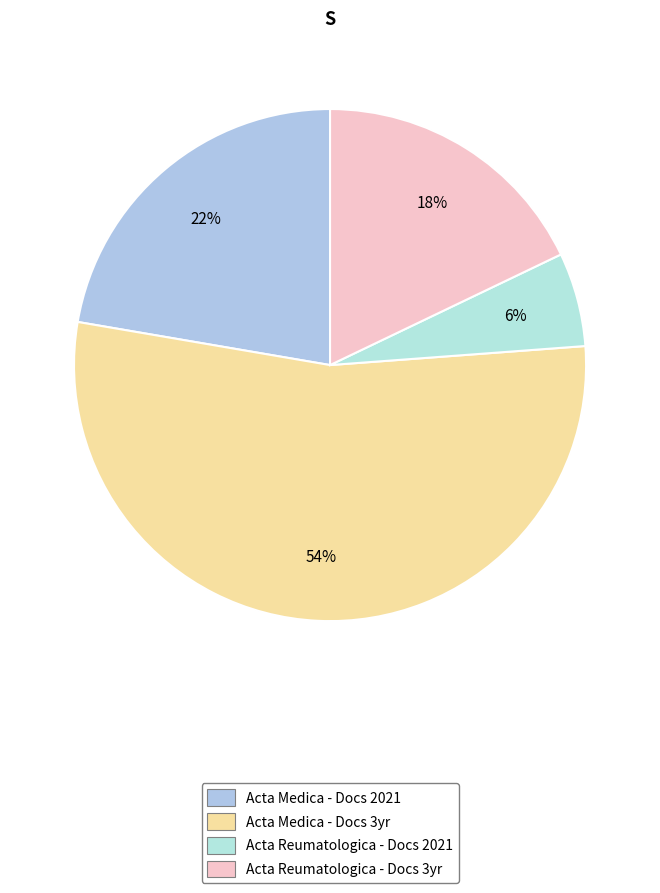

Count the number of slices in the pie.

4